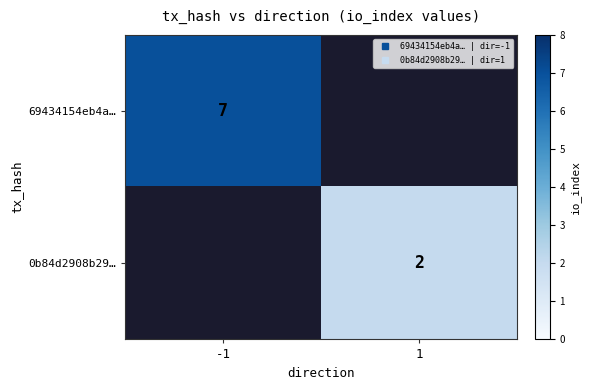

True or false: 69434154eb4a… has a value of 4 at -1.

False